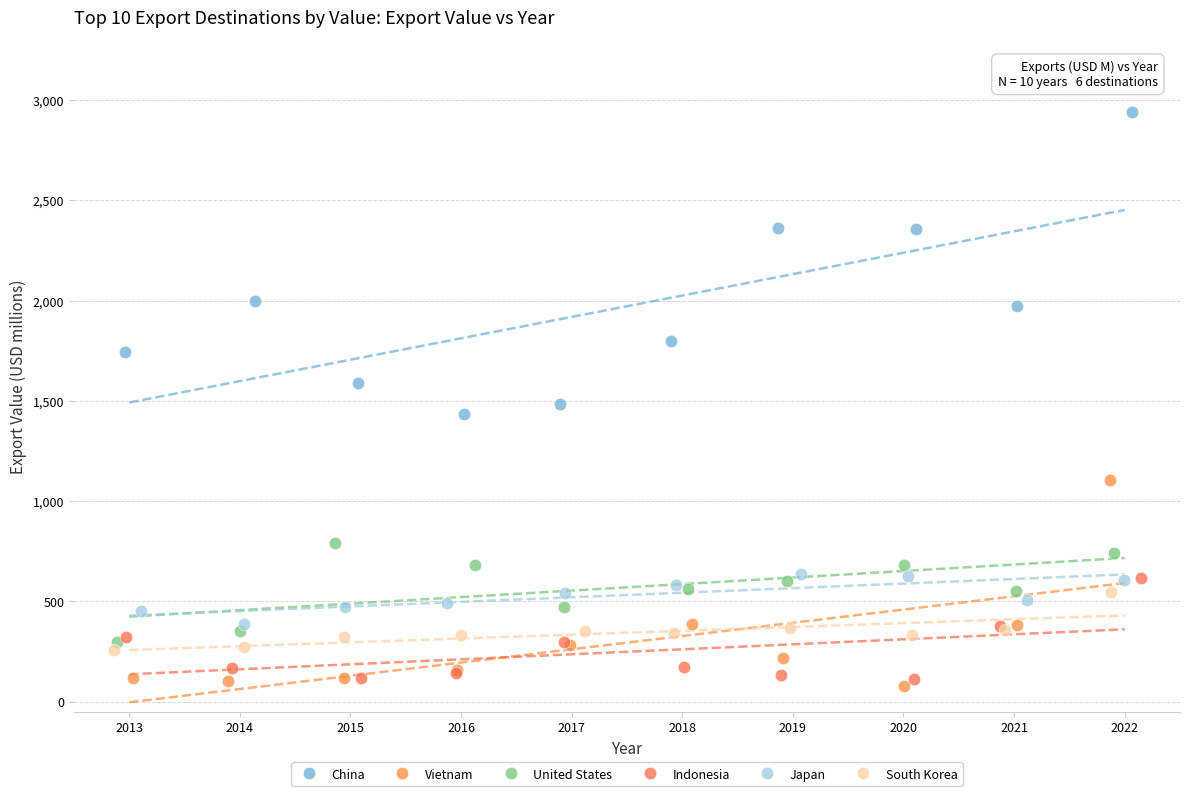

Which series contains the highest Y value?

China